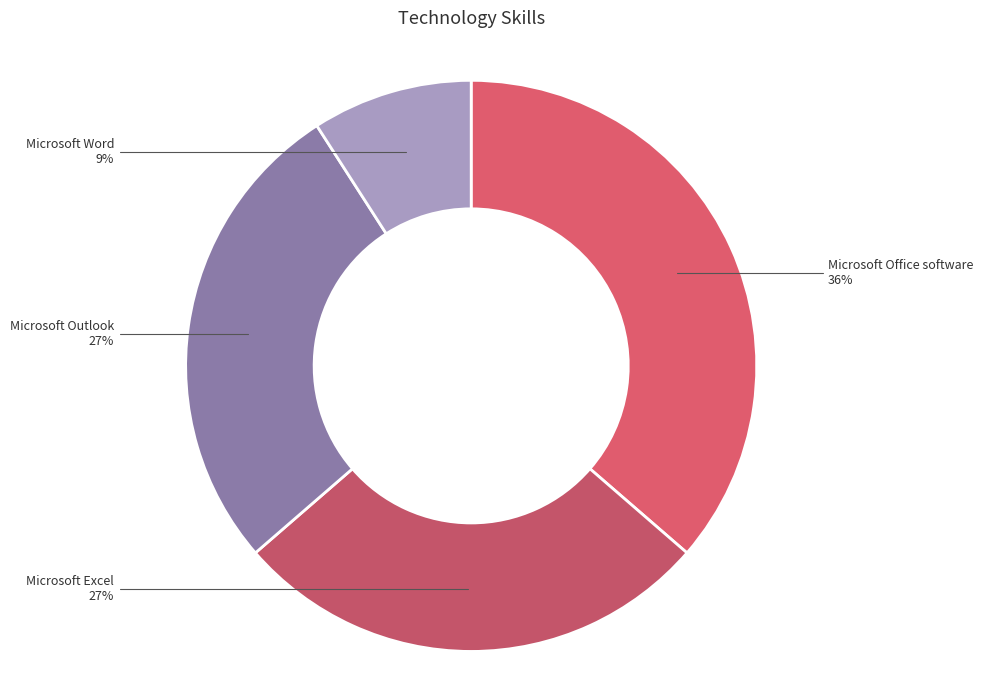

Does Microsoft Word represent more than half of the total?

No